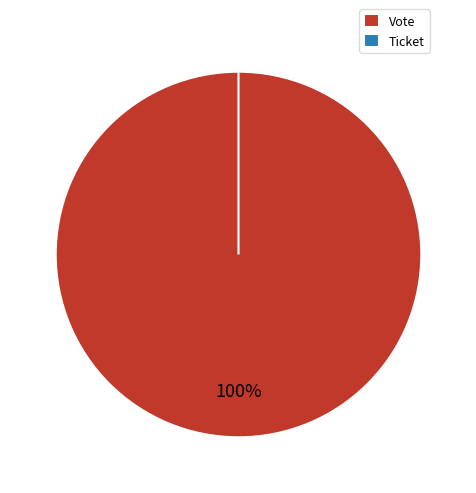

Rank the categories by value from highest to lowest.

Vote, Ticket